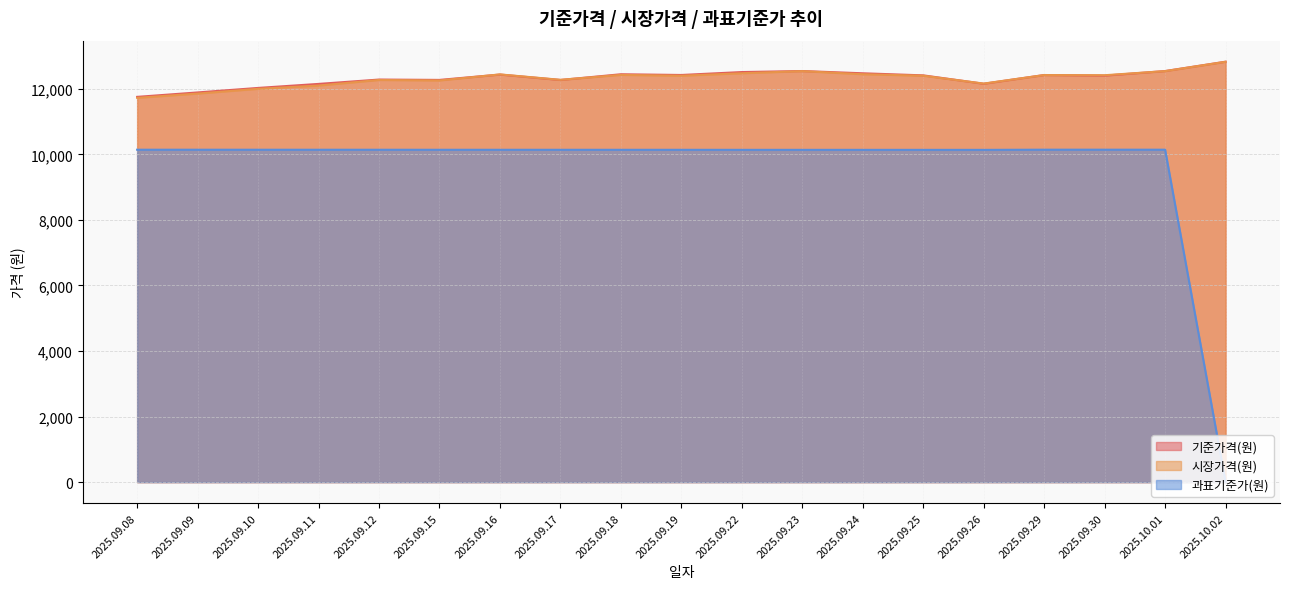

Which series has the largest total across all categories?

기준가격(원)